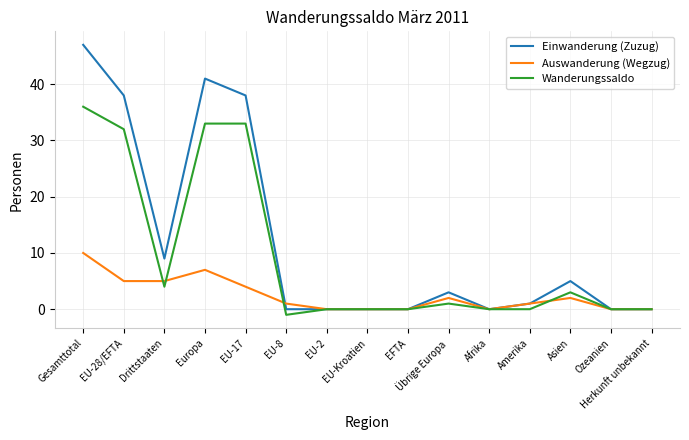

At how many categories does at least one series exceed 21?

4